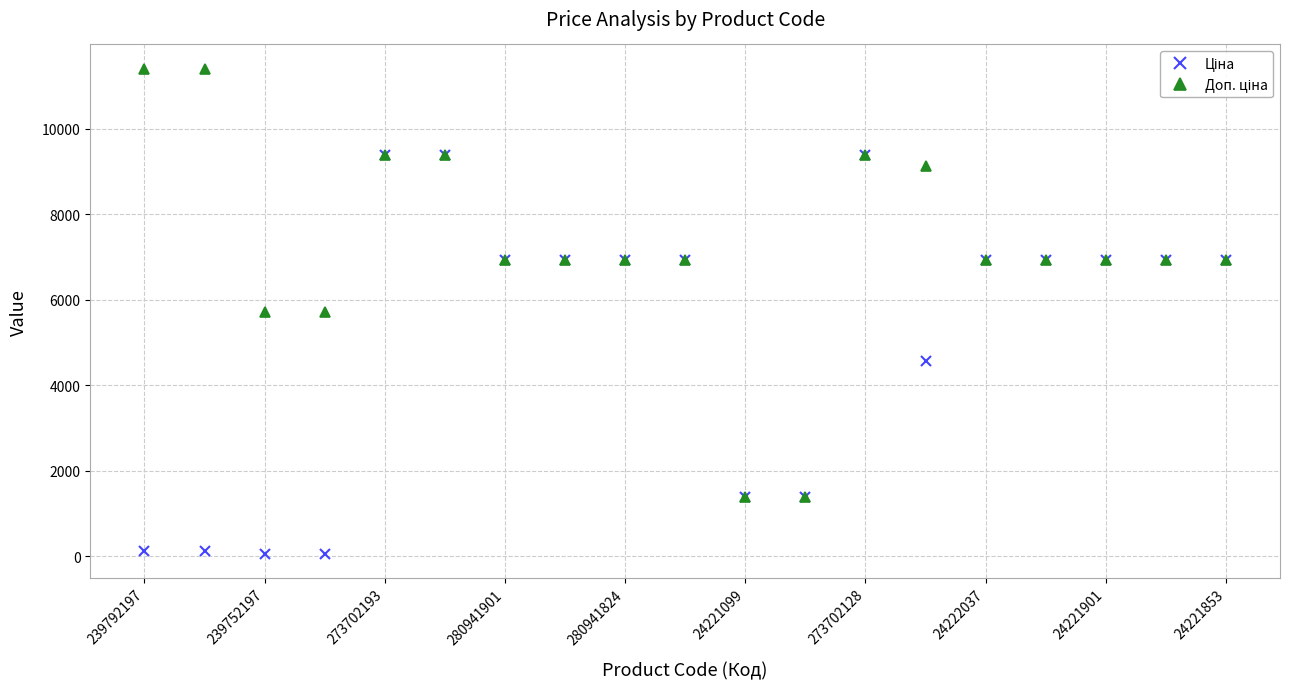

What is the maximum value shown in the chart?

11410.0